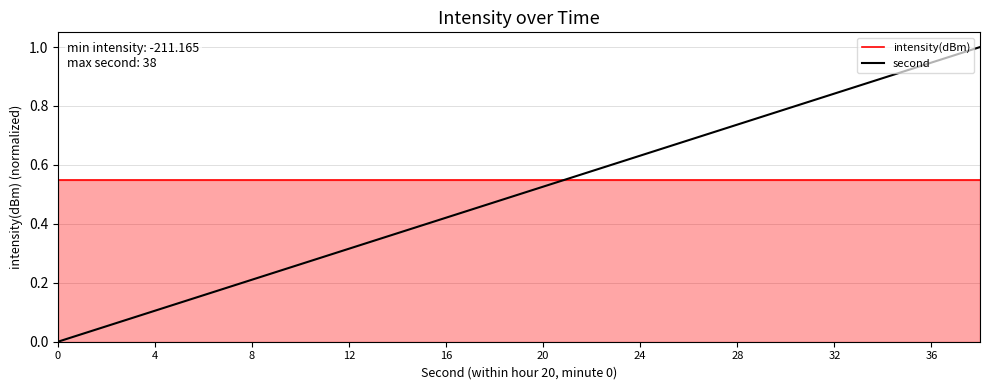

Which series has the largest range (max minus min)?

second